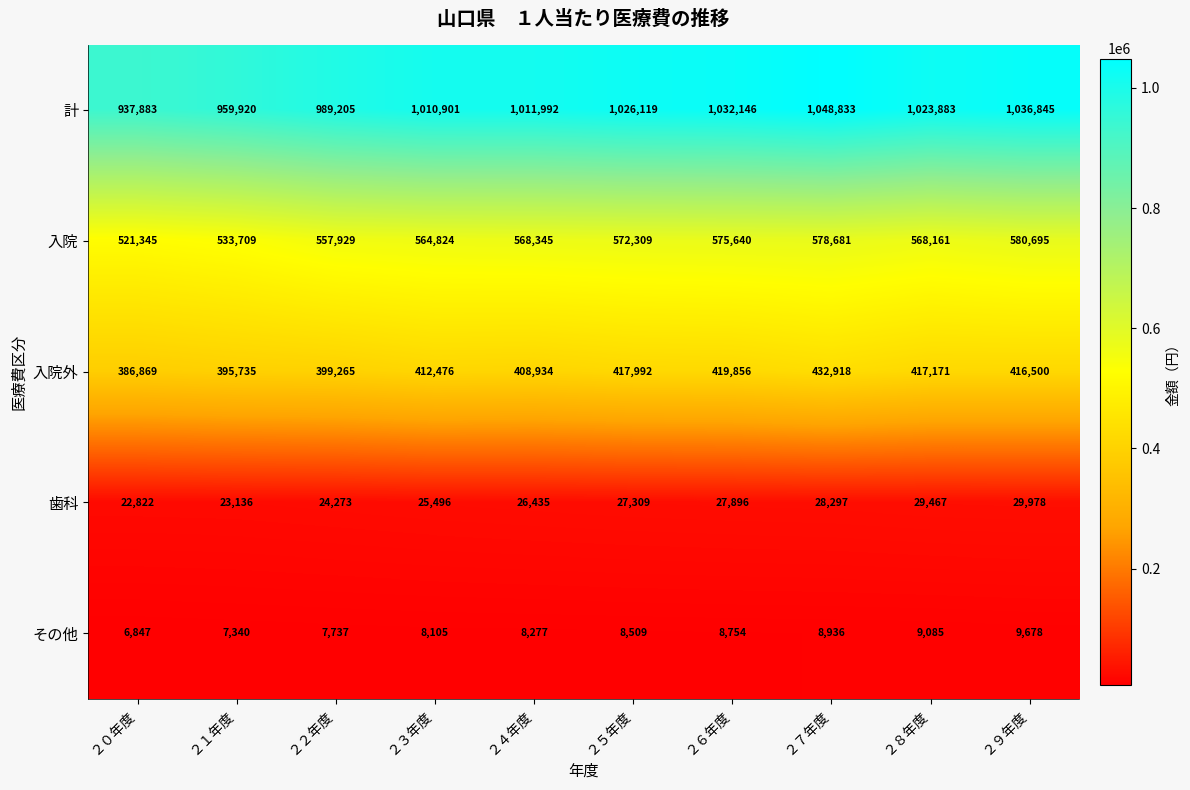

At which label is 入院 closest to 551020?

２２年度